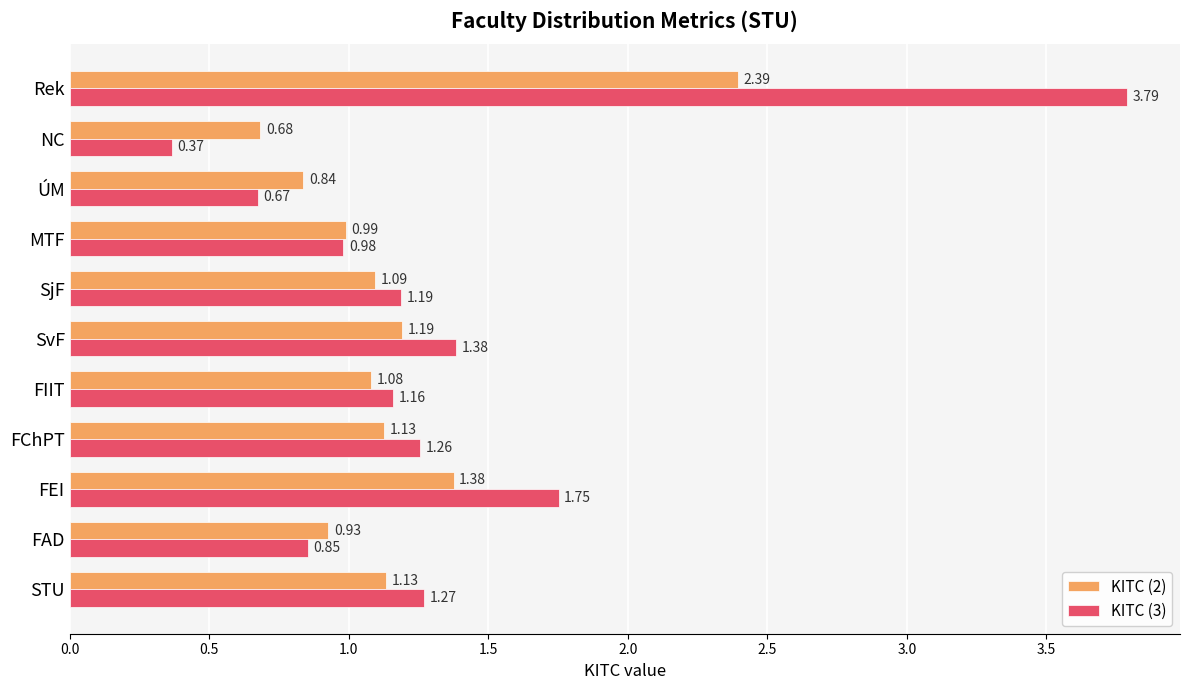

How many distinct data groups are displayed?

2